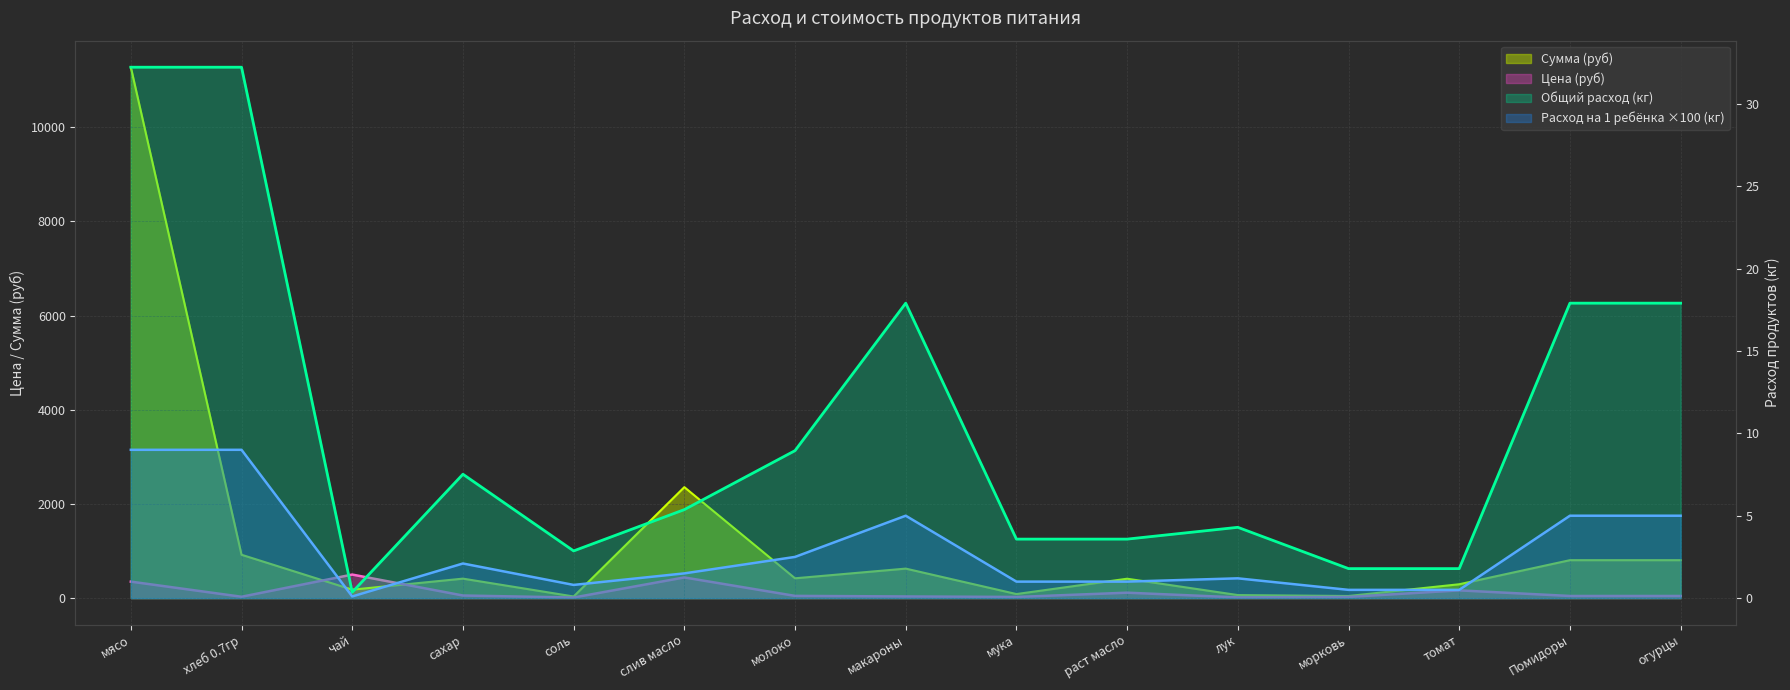

What is the average value of the Сумма (руб) series?

1249.4